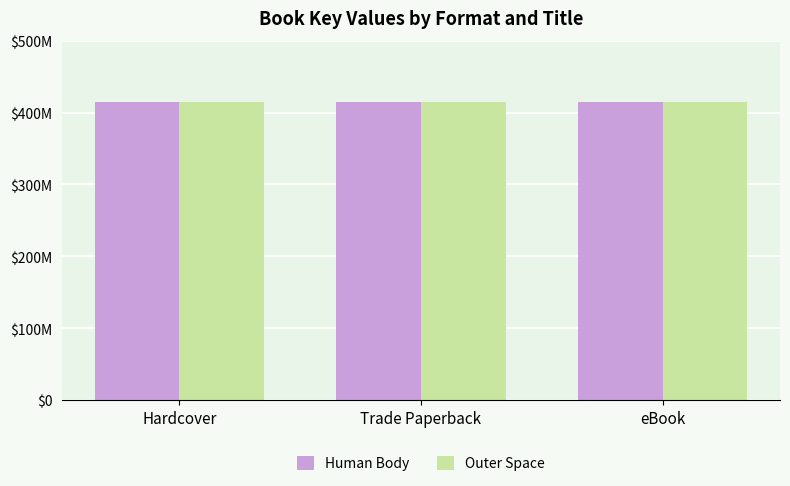

What is the label of the 1st bar from the right?

eBook